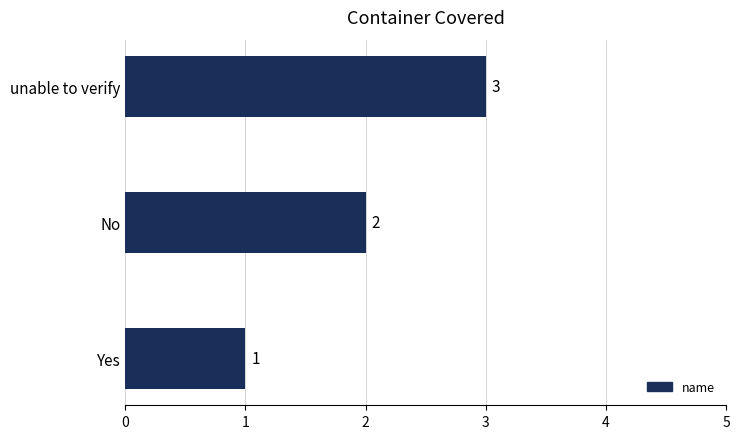

List the labels in order of value, largest first.

unable to verify, No, Yes